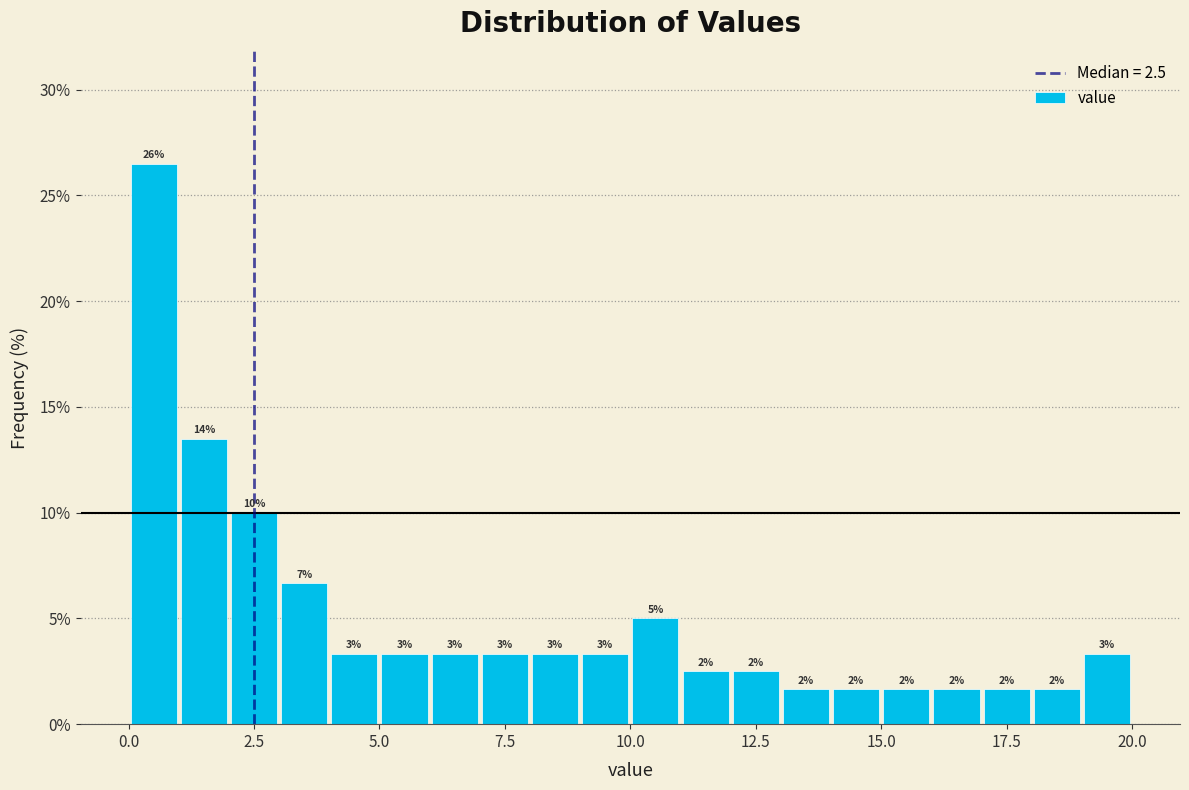

Read against the x-axis, roughly where is the centre of the tallest bar?

0.5